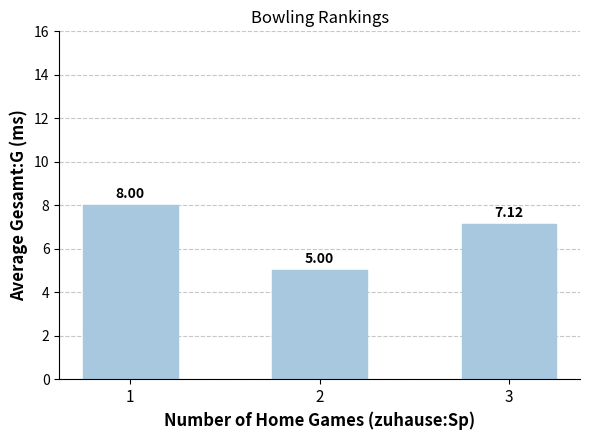

List the labels in order of value, smallest first.

2, 3, 1